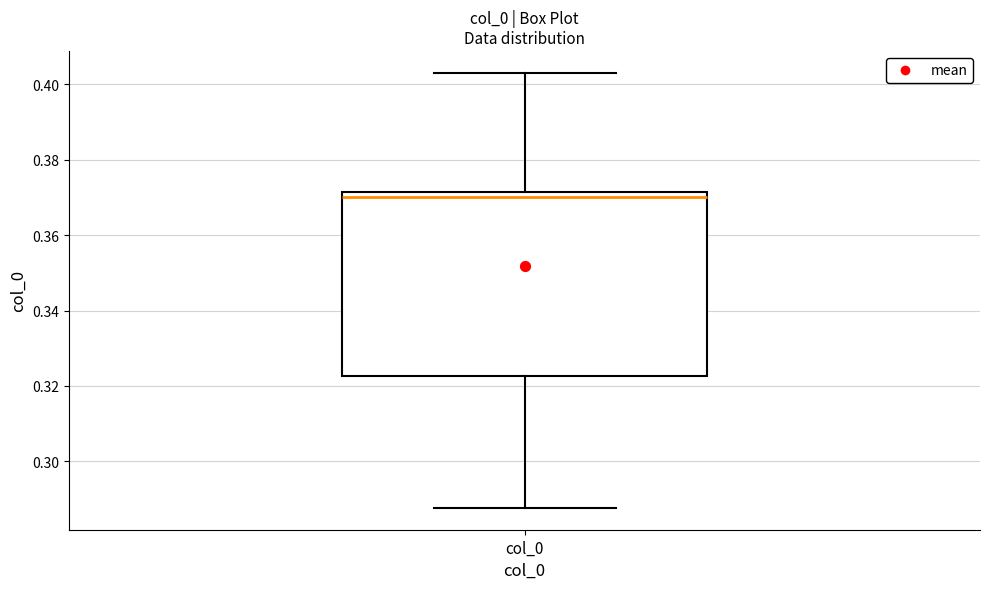

Transcribe this box plot: give where the median line is, the range the box spans, and where the two whiskers end, as read against the y-axis. The values are not printed on the chart, so give them approximately, as read against the axis.

median 0.370, box 0.322 to 0.372, whiskers 0.288 to 0.404